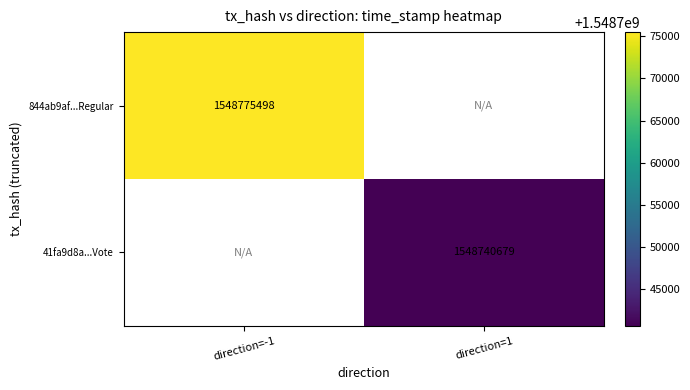

True or false: 41fa9d8a...Vote has a value of 1548740679 at direction=1.

True